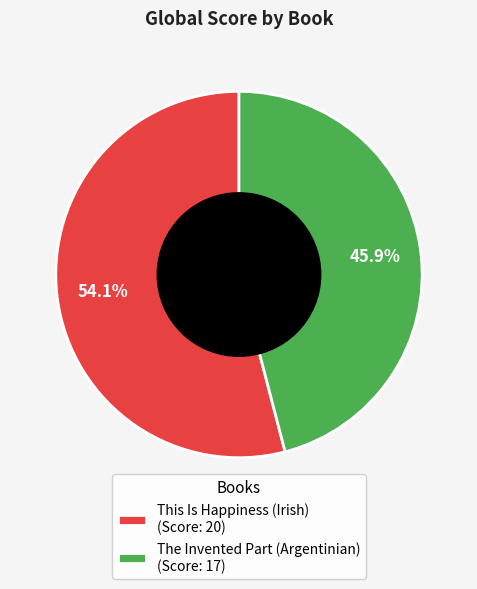

To the nearest percent, what is the difference between the largest and smallest slice percentages?

8%